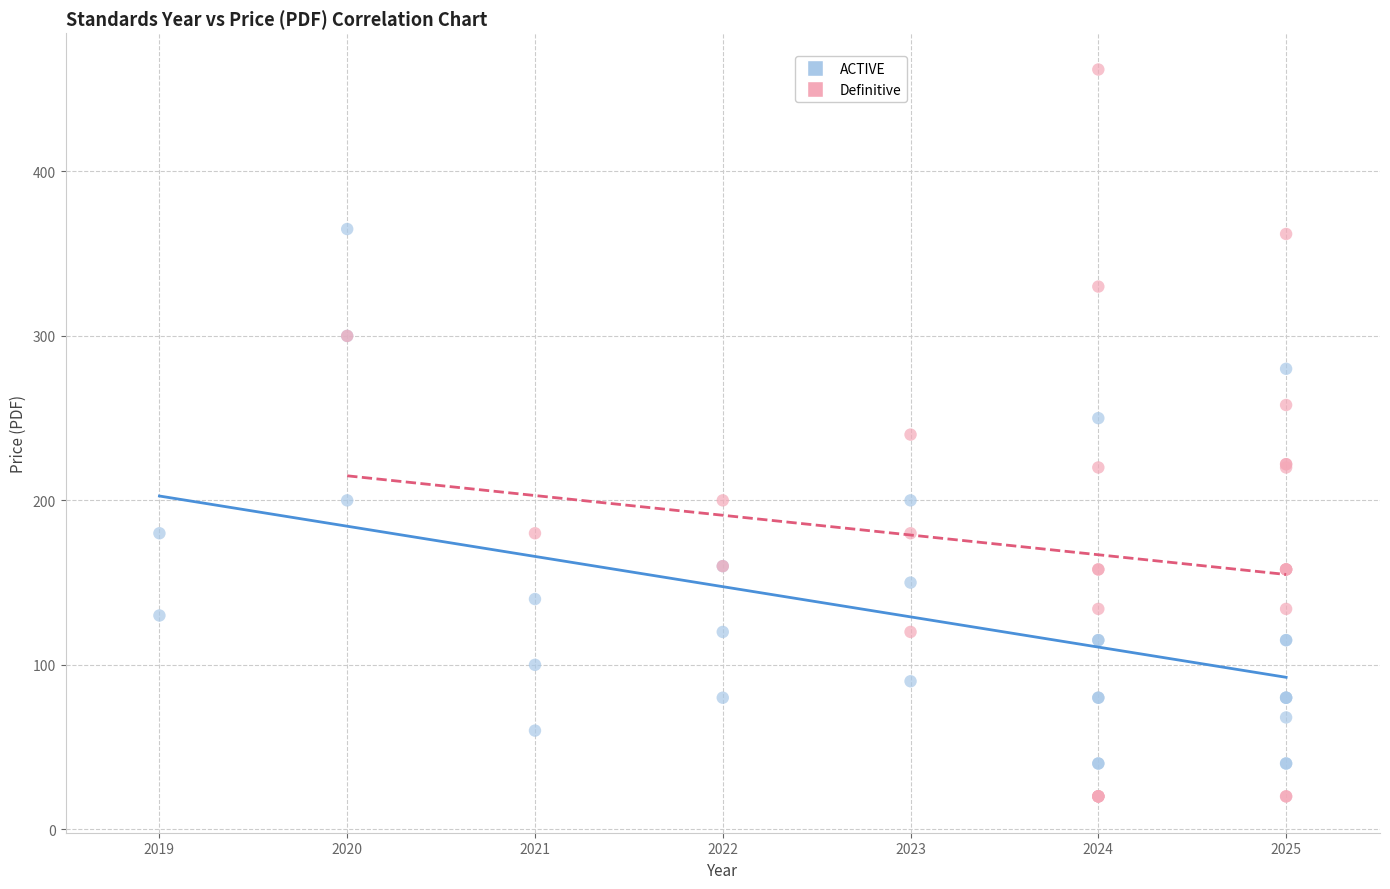

What are all the series names shown in the legend?

ACTIVE, Definitive